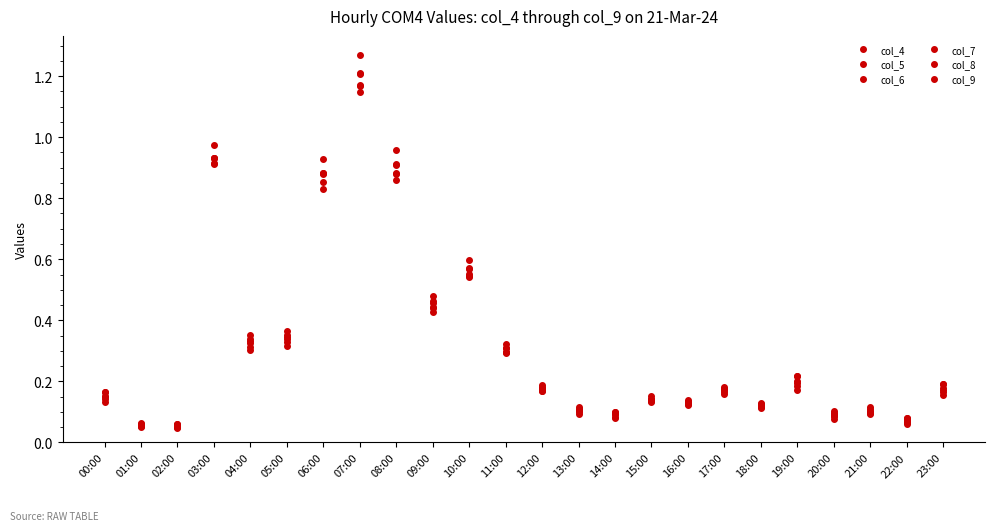

How many lines are shown in the chart?

6